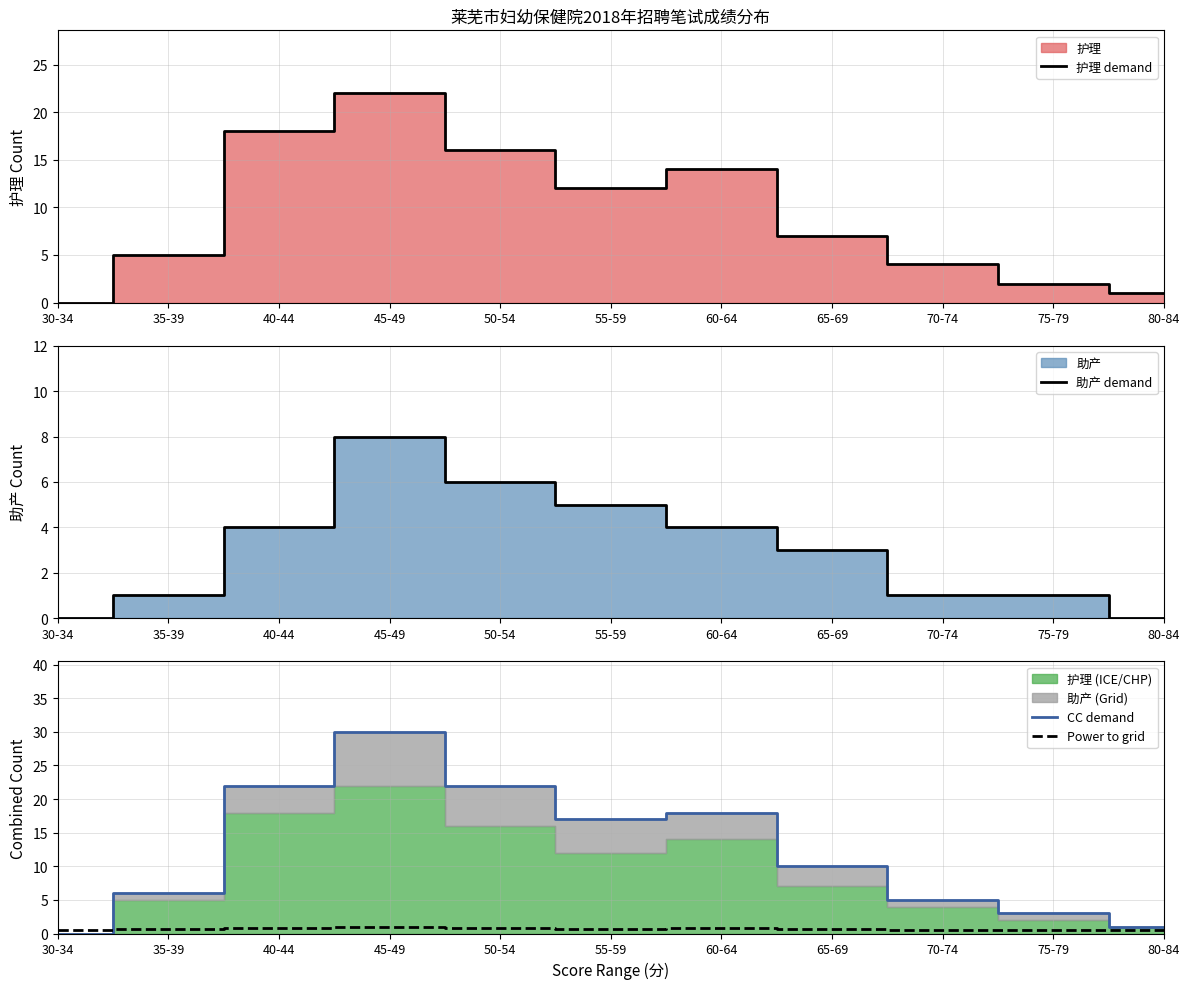

At which category does 助产 demand reach its first local peak?

45-49